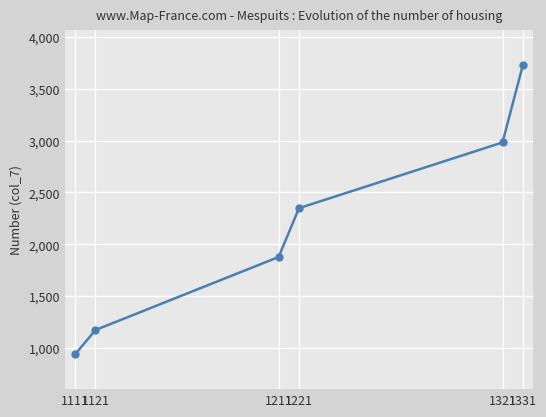

What is the difference between the values at 1121 and 1221?

1173